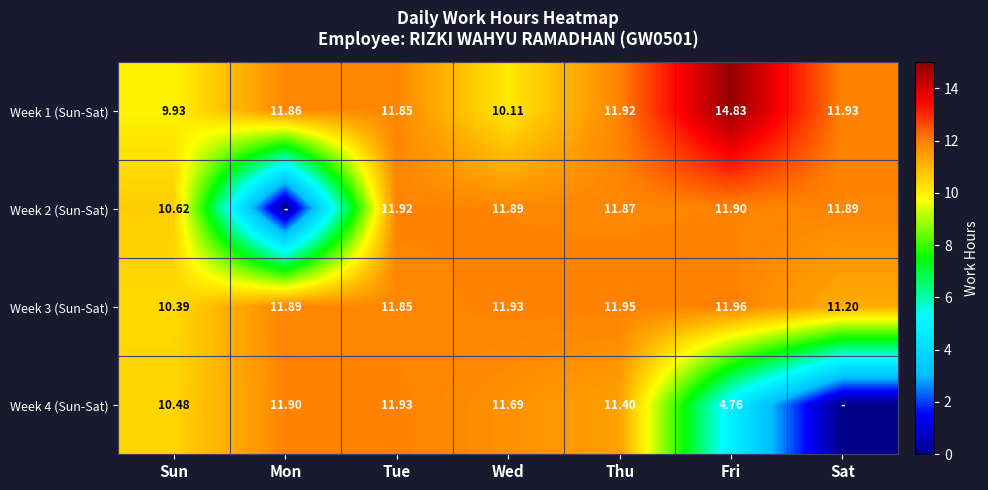

What is the difference between the highest and lowest values at Tue?

0.1